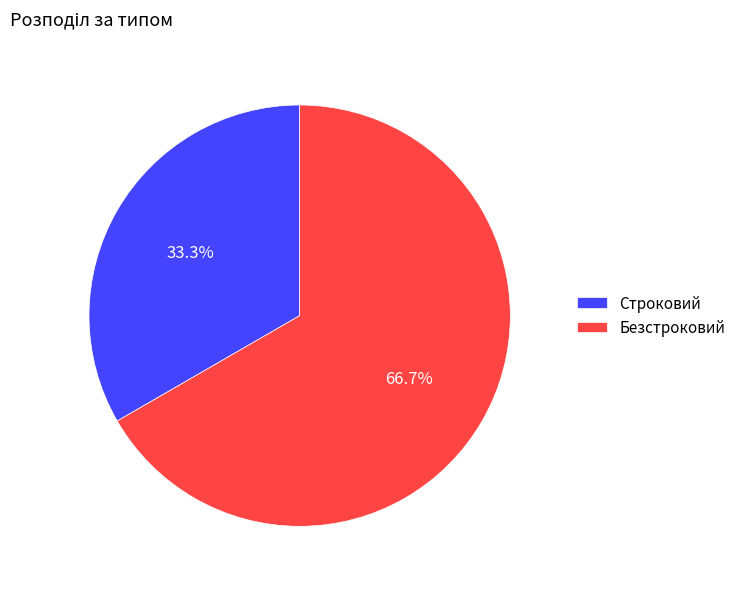

To the nearest percent, what is the difference between the largest and smallest slice percentages?

33%